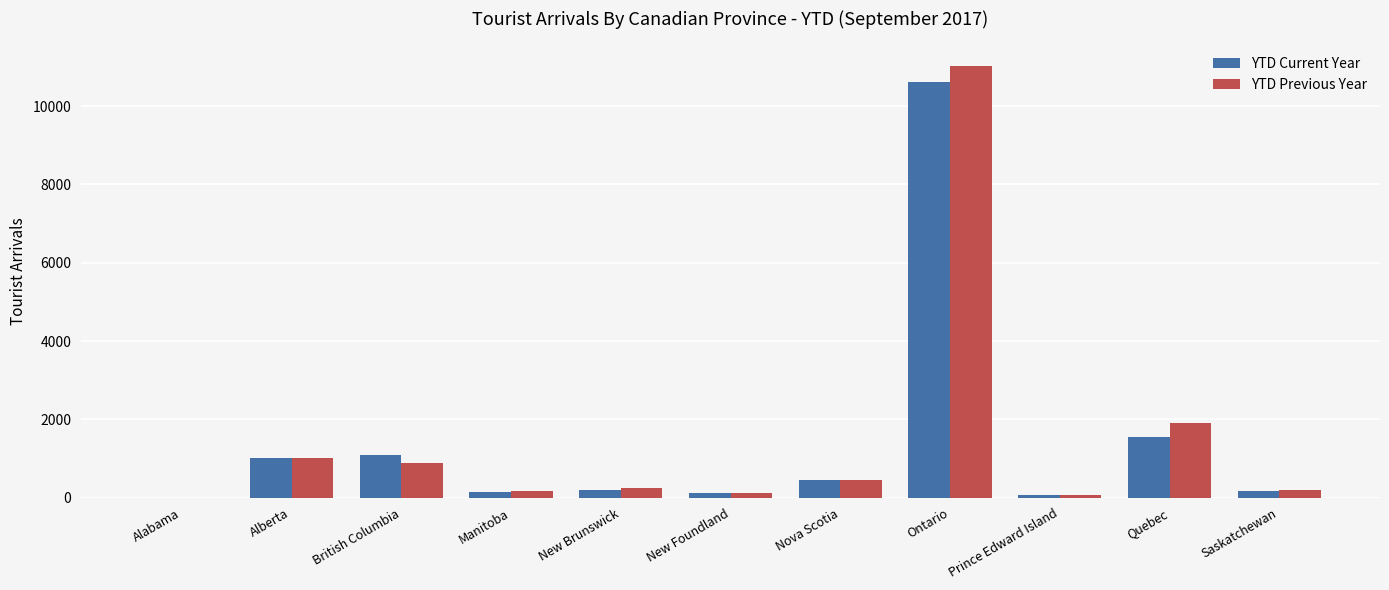

Between Ontario and Prince Edward Island, which series saw the biggest shift?

YTD Previous Year